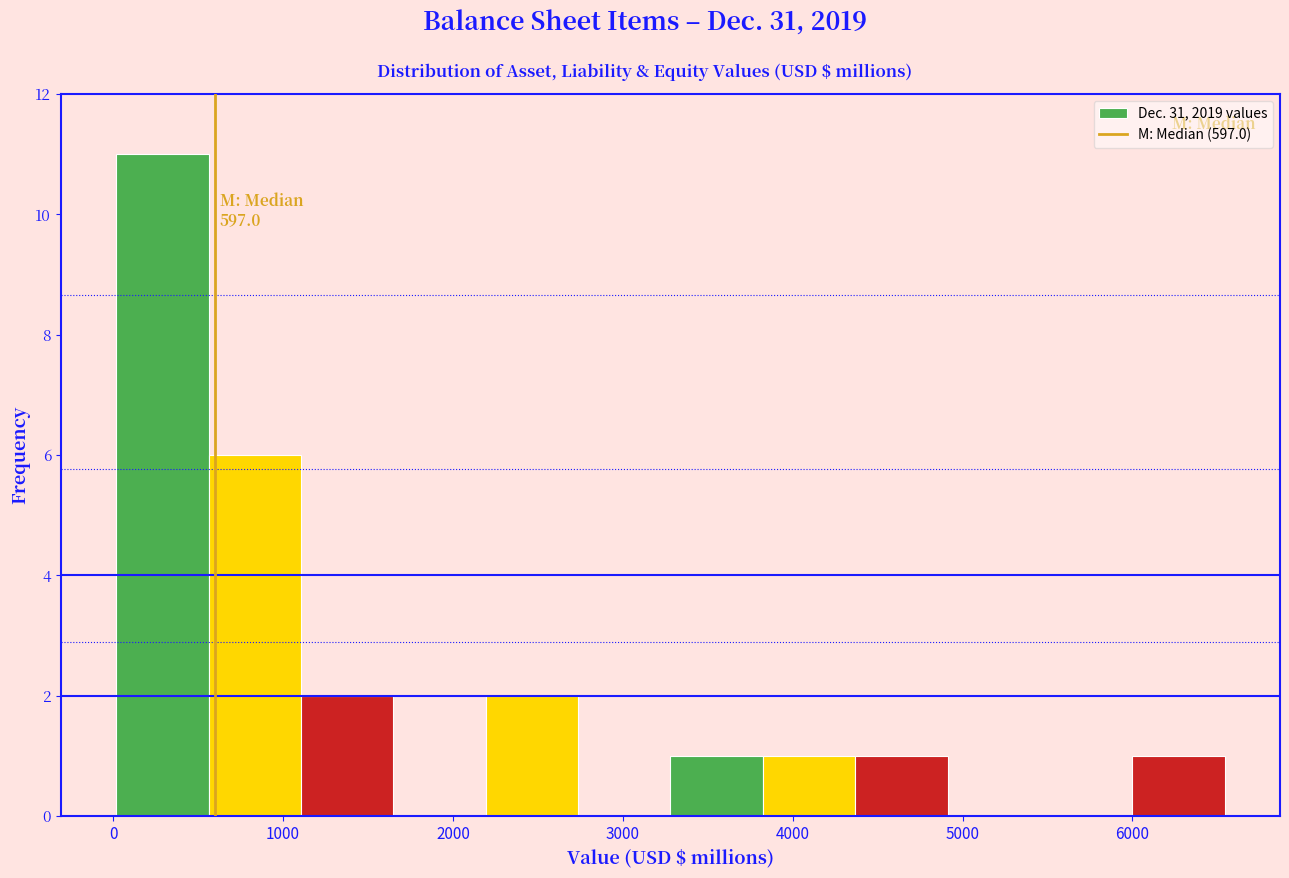

Over which range of the x-axis is the bar tallest?

0 to 600